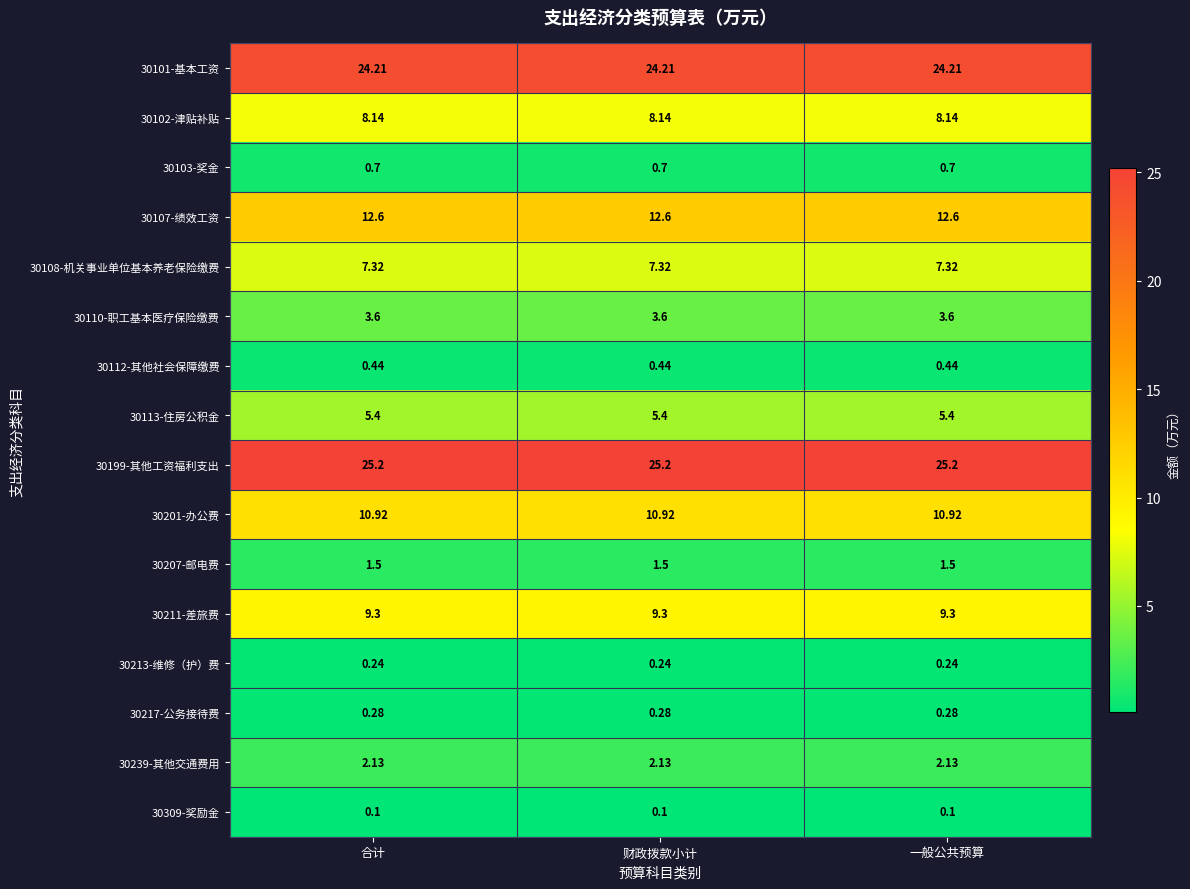

Is the value of 30211-差旅费 at 一般公共预算 greater than the value of 30199-其他工资福利支出 at 合计?

No